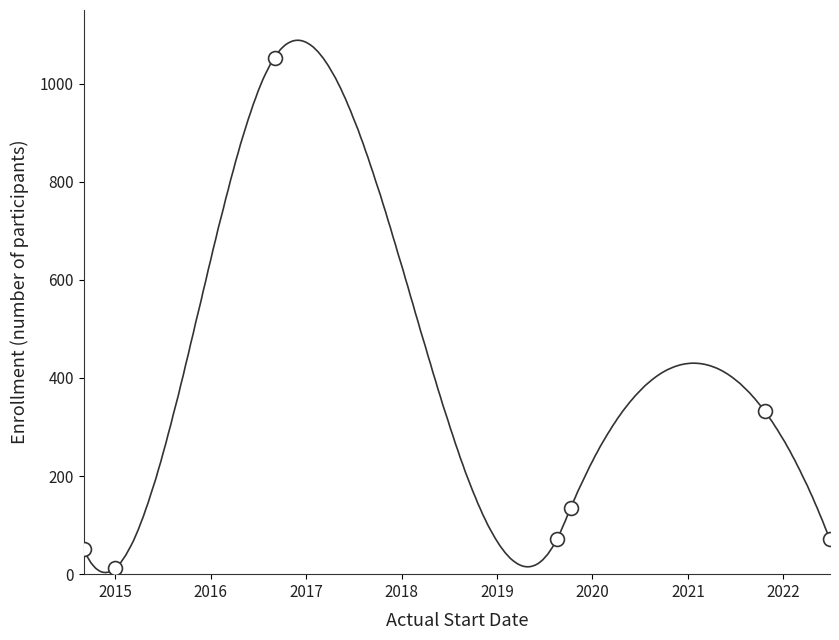

List the labels in order of value, largest first.

2016-09-01, 2021-10-22, 2019-10-10, 2019-08-19, 2022-06-28, 2014-09-01, 2015-01-01